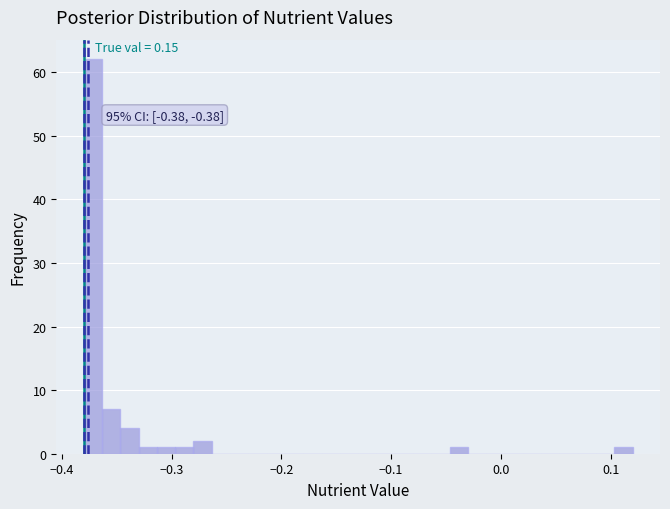

Read against the x-axis, roughly where is the centre of the tallest bar?

-0.37